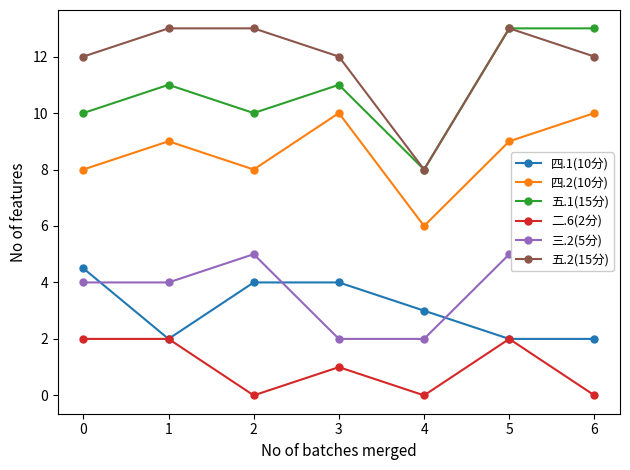

True or false: 三.2(5分) and 四.2(10分) cross at least once.

False